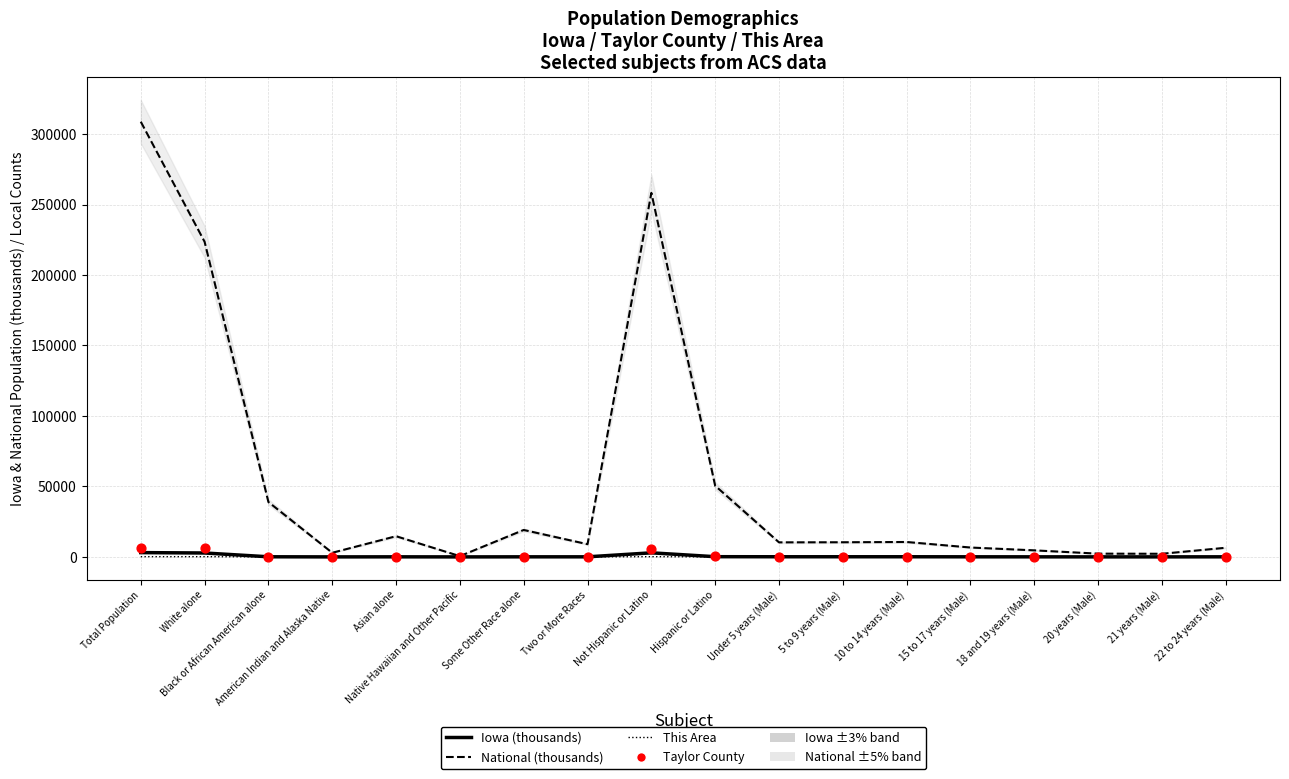

Which series contains the highest Y value?

National (thousands)